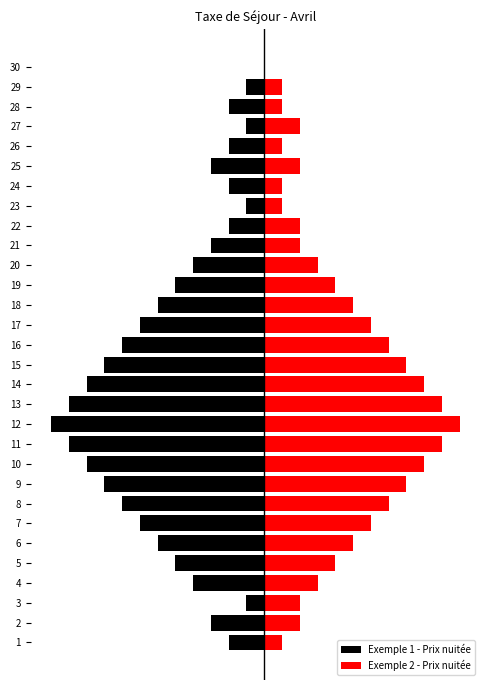

Are the bars horizontal?

Yes